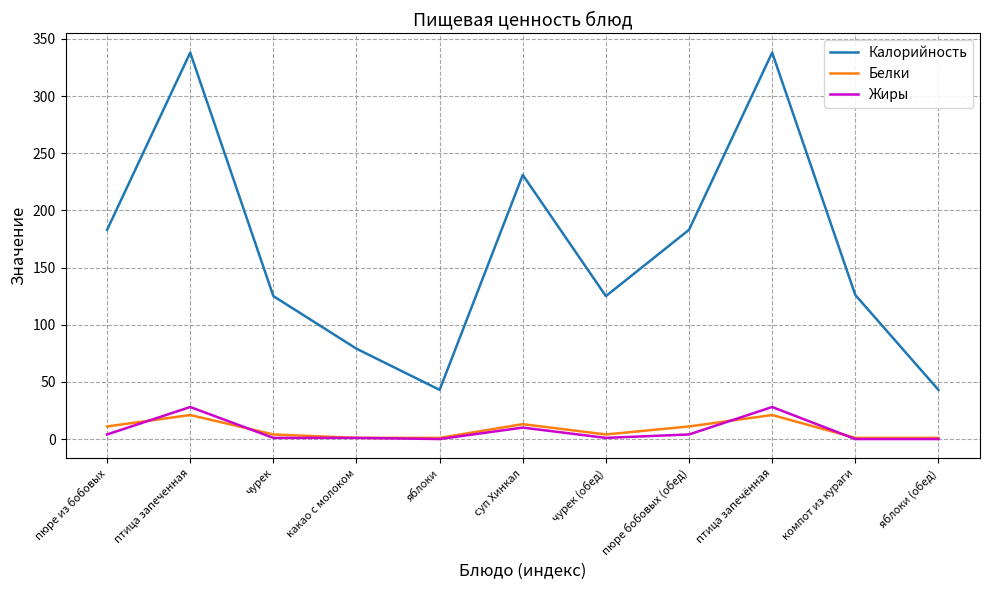

True or false: Жиры and Калорийность intersect in this chart.

False